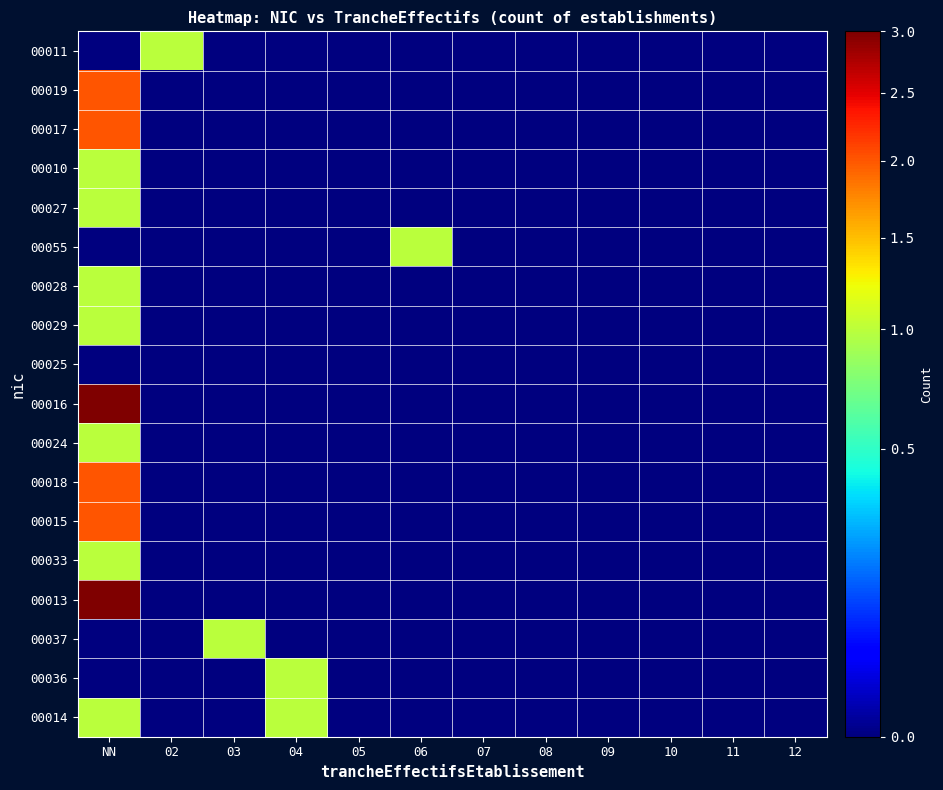

Which series changed the most between 03 and 10?

00037